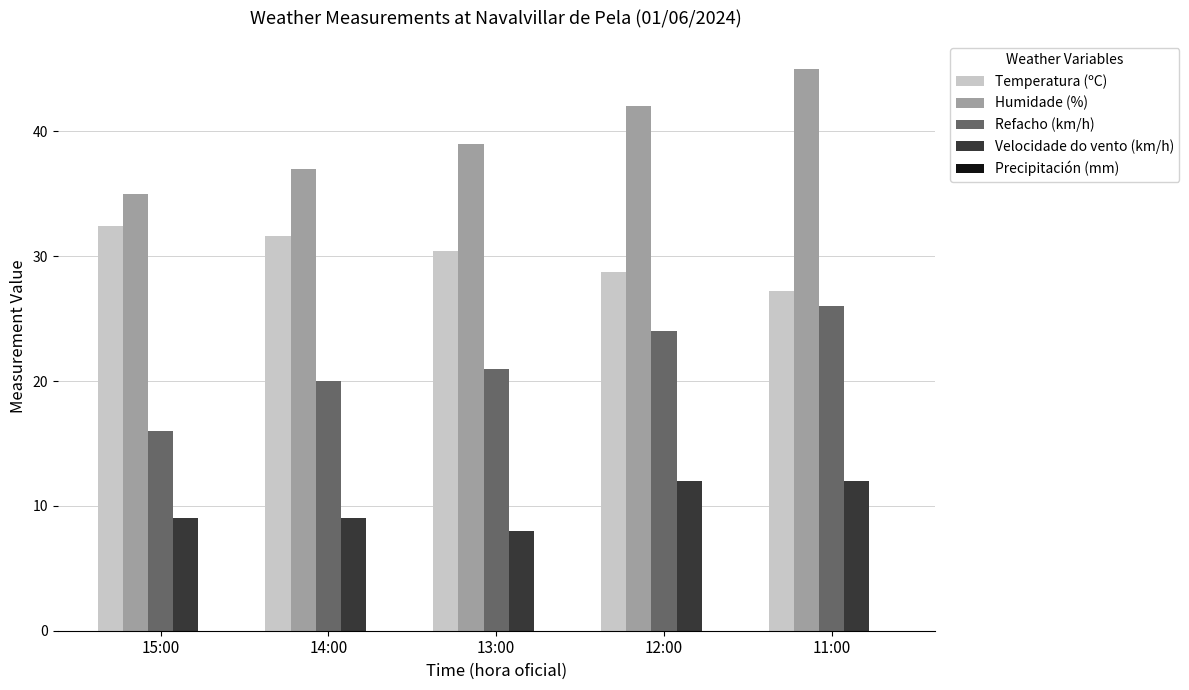

List the labels in order of Humidade (%) value, largest first.

11:00, 12:00, 13:00, 14:00, 15:00